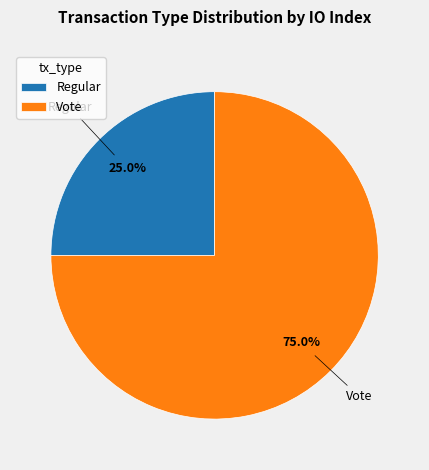

Is it true that Regular is 25% of the pie?

True